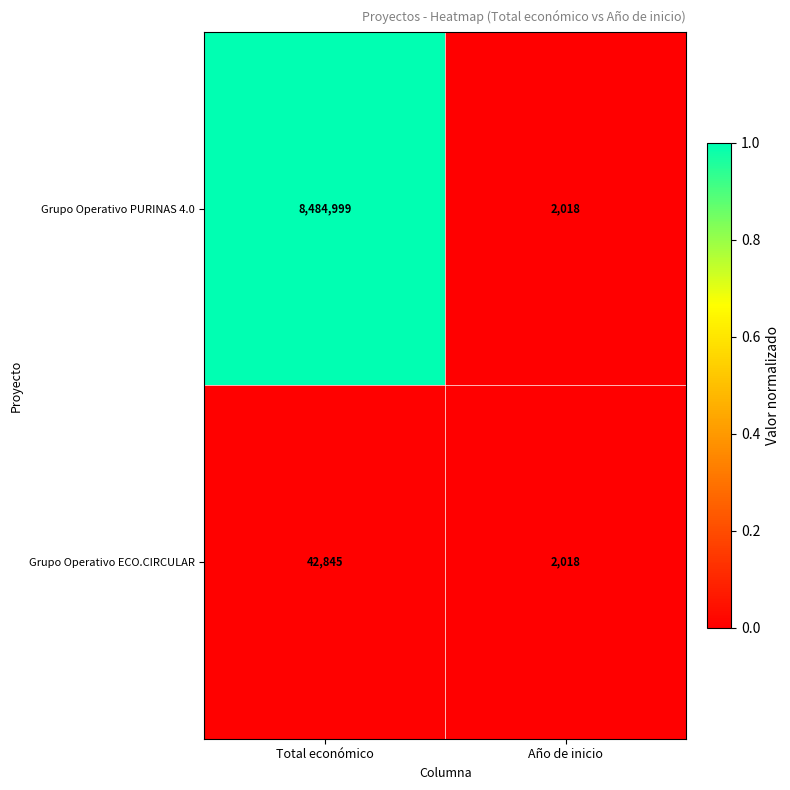

True or false: Grupo Operativo PURINAS 4.0 has a value of 2018 at Año de inicio.

True